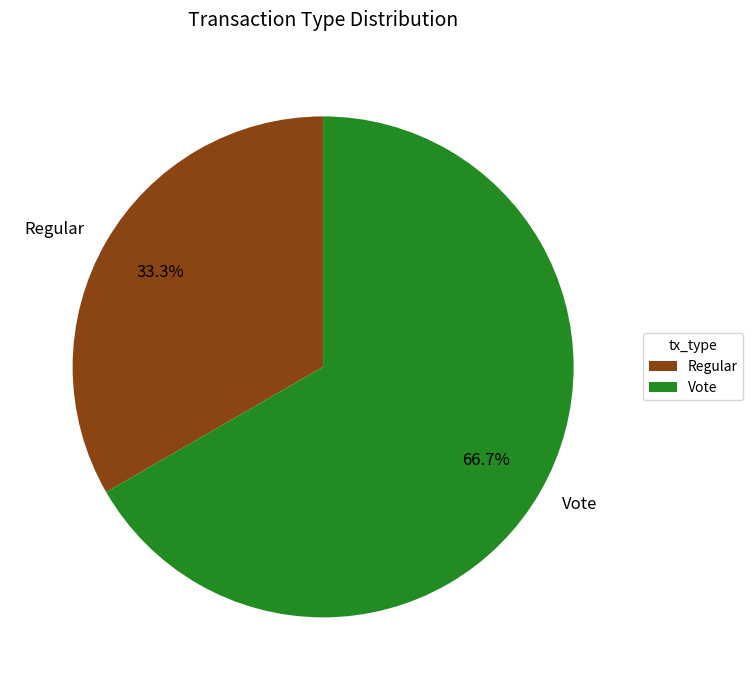

The Vote slice represents 67% of the pie. True or false?

True